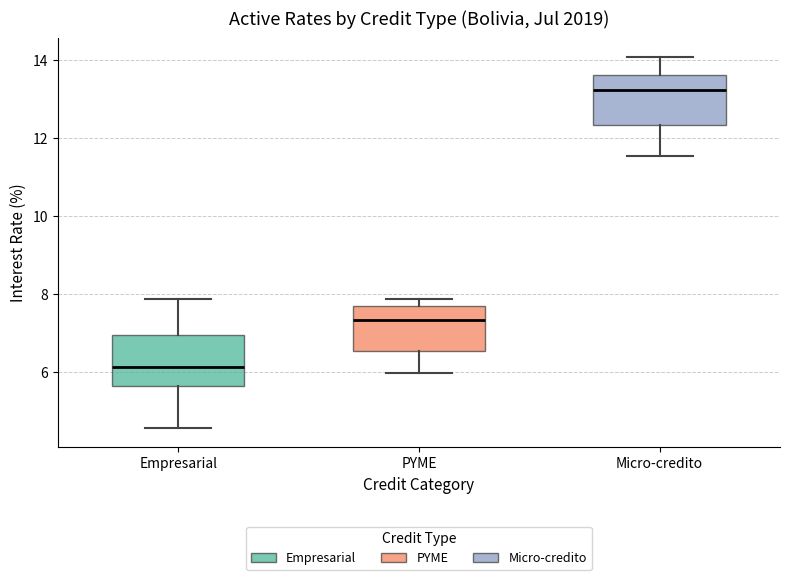

Reading left to right, read every box against the y-axis: the position of its median line, the range the box covers, and the ends of its whiskers. The values are not printed on the chart, so give them approximately, as read against the axis.

Empresarial: median 6.2, box 5.6 to 7.0, whiskers 4.6 to 7.8
PYME: median 7.4, box 6.6 to 7.6, whiskers 6.0 to 7.8
Micro-credito: median 13.2, box 12.4 to 13.6, whiskers 11.6 to 14.0